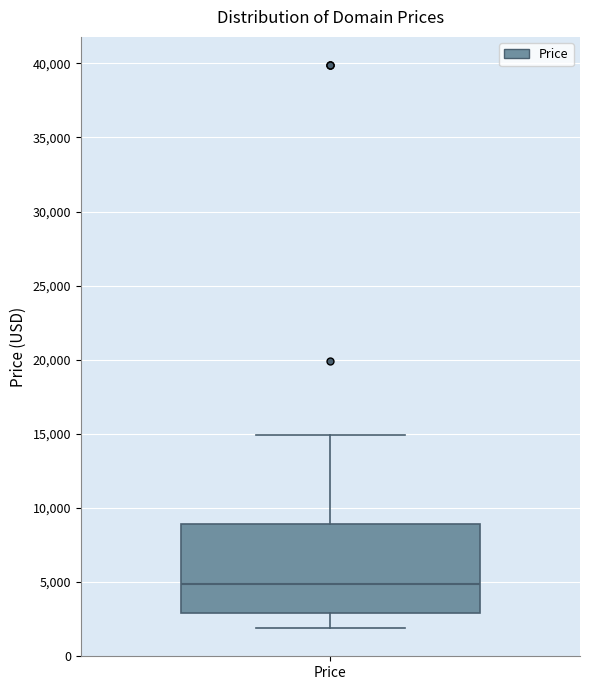

Read this box plot against the y-axis: the position of the median line, the range covered by the box, and the ends of both whiskers. The values are not printed on the chart, so give them approximately, as read against the axis.

median 5000, box 3000 to 9000, whiskers 2000 to 15000